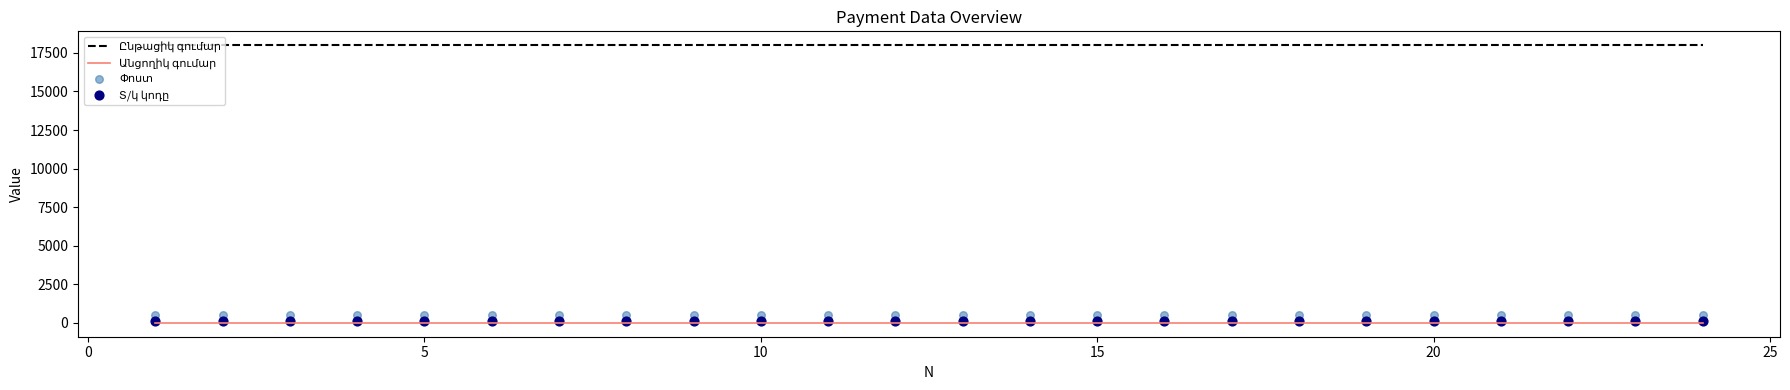

Which series has the widest spread of Y values?

Ընթացիկ գումար